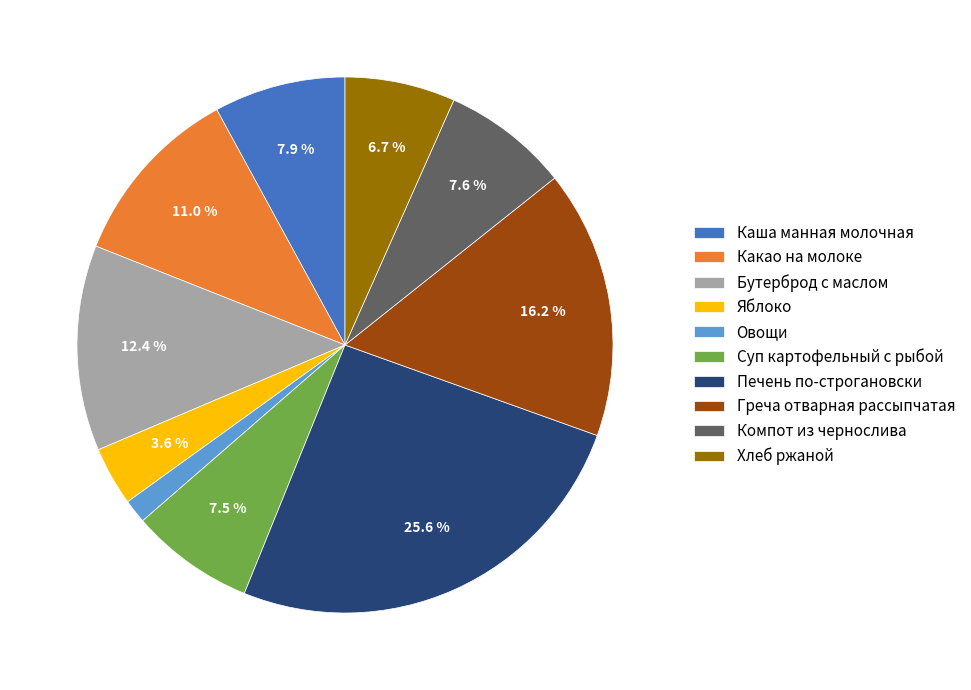

To the nearest percent, what portion does Каша манная молочная represent?

8%